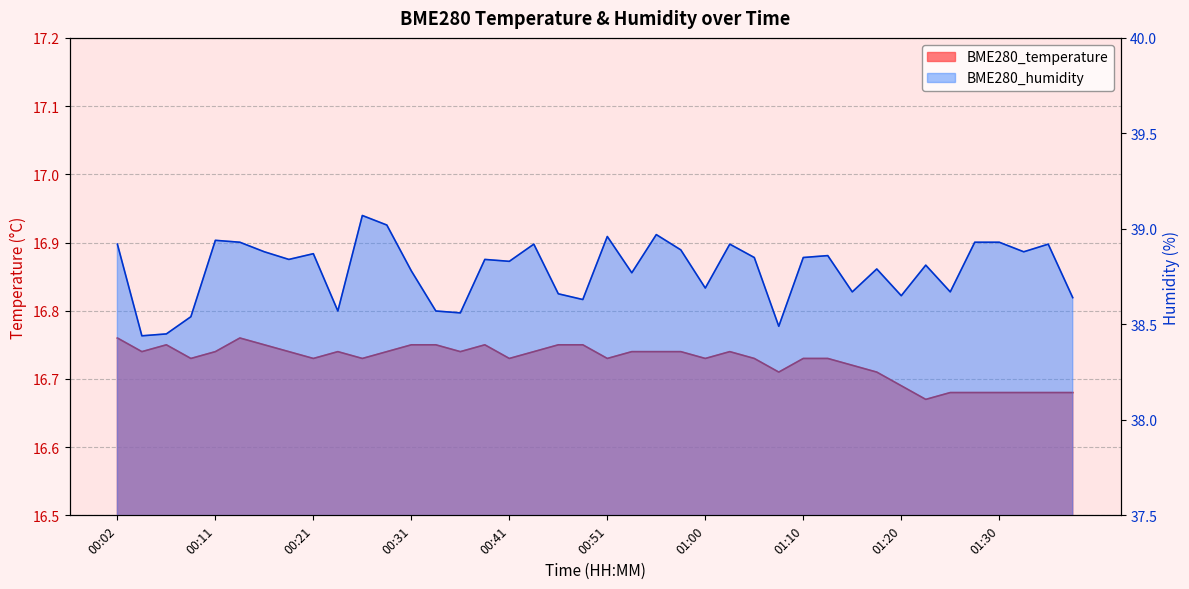

Count the number of data series in this chart.

2